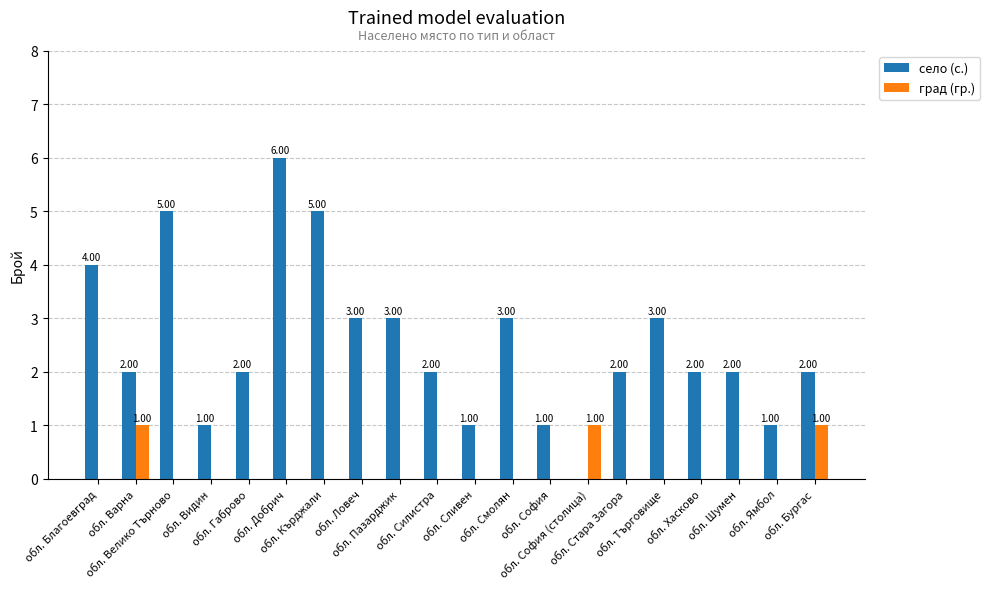

Reading right to left, transcribe all the data shown in this chart.

село (с.): обл. Бургас=2	обл. Ямбол=1	обл. Шумен=2	обл. Хасково=2	обл. Търговище=3	обл. Стара Загора=2	обл. София (столица)=0	обл. София=1	обл. Смолян=3	обл. Сливен=1	обл. Силистра=2	обл. Пазарджик=3	обл. Ловеч=3	обл. Кърджали=5	обл. Добрич=6	обл. Габрово=2	обл. Видин=1	обл. Велико Търново=5	обл. Варна=2	обл. Благоевград=4
град (гр.): обл. Бургас=1	обл. Ямбол=0	обл. Шумен=0	обл. Хасково=0	обл. Търговище=0	обл. Стара Загора=0	обл. София (столица)=1	обл. София=0	обл. Смолян=0	обл. Сливен=0	обл. Силистра=0	обл. Пазарджик=0	обл. Ловеч=0	обл. Кърджали=0	обл. Добрич=0	обл. Габрово=0	обл. Видин=0	обл. Велико Търново=0	обл. Варна=1	обл. Благоевград=0